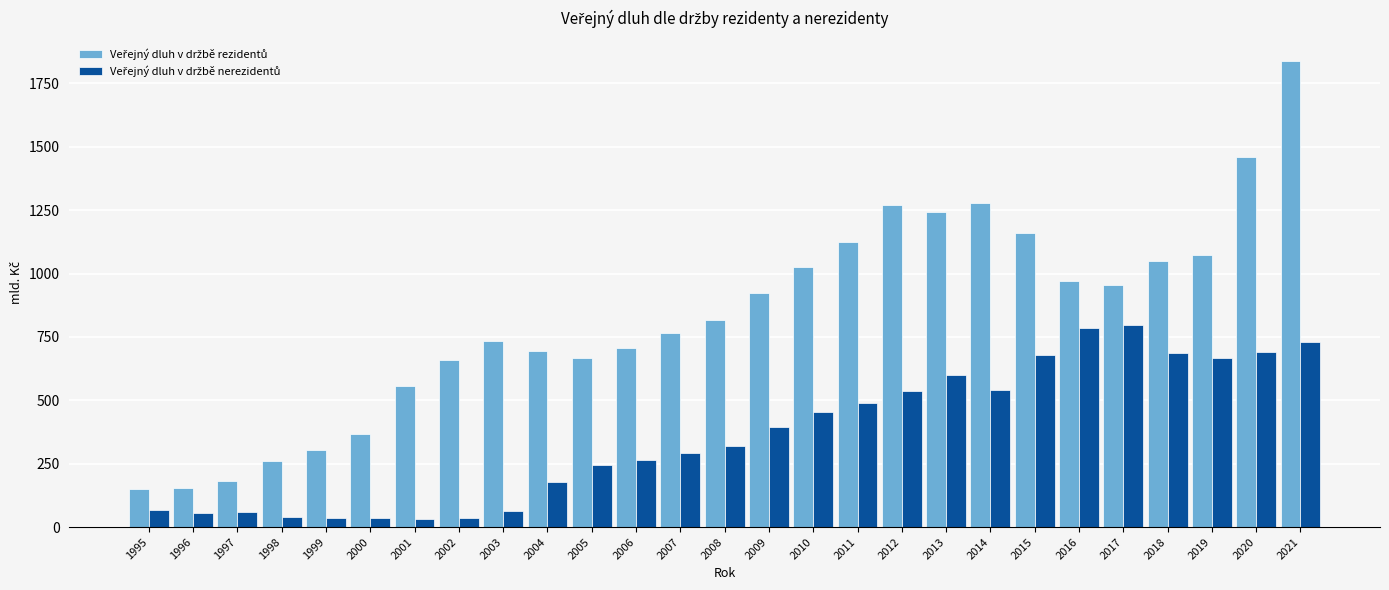

What is the difference between the highest and lowest values at 2014?

740.5